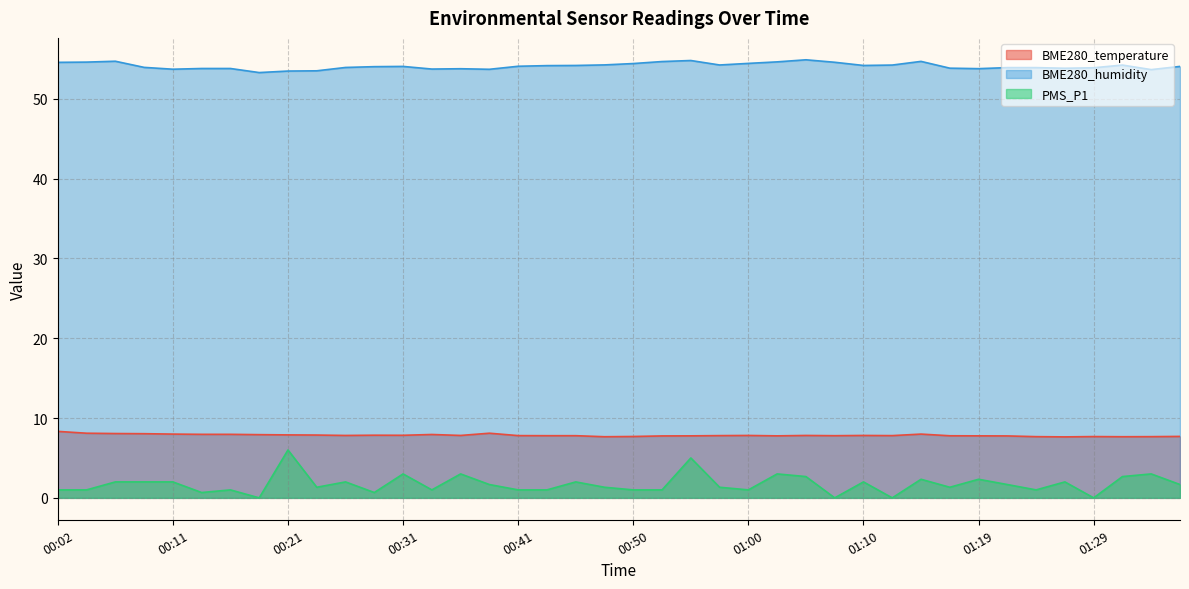

Which label corresponds to the smallest value in the chart?

00:19